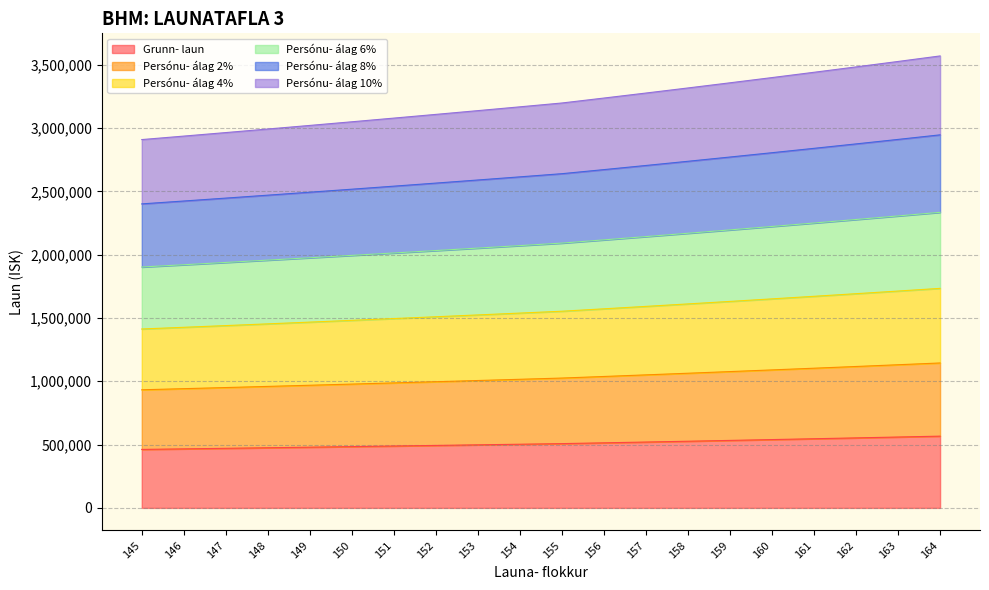

True or false: Grunn- laun and Persónu- álag 10% intersect in this chart.

False